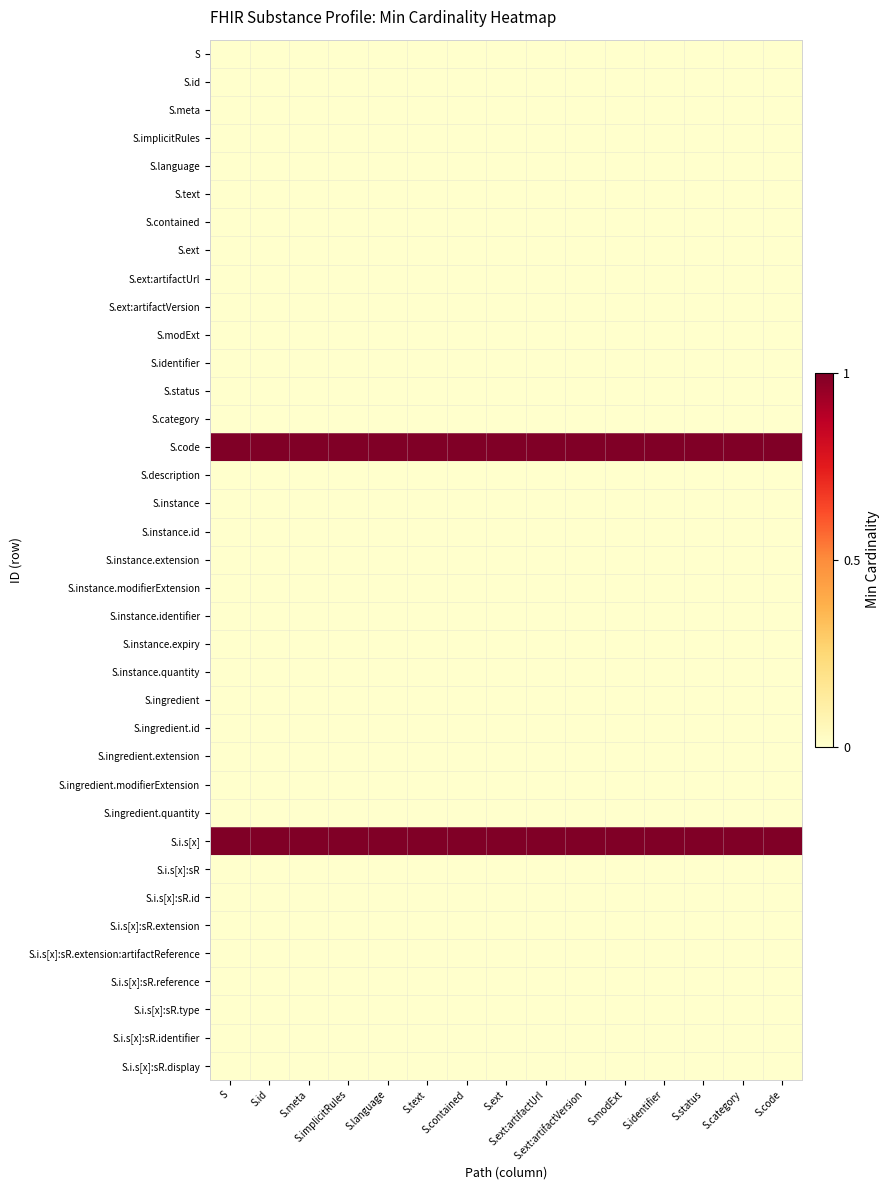

Reading left to right, what are all the values shown in this chart?

S: S=0	S.id=0	S.meta=0	S.implicitRules=0	S.language=0	S.text=0	S.contained=0	S.ext=0	S.ext:artifactUrl=0	S.ext:artifactVersion=0	S.modExt=0	S.identifier=0	S.status=0	S.category=0	S.code=0
S.id: S=0	S.id=0	S.meta=0	S.implicitRules=0	S.language=0	S.text=0	S.contained=0	S.ext=0	S.ext:artifactUrl=0	S.ext:artifactVersion=0	S.modExt=0	S.identifier=0	S.status=0	S.category=0	S.code=0
S.meta: S=0	S.id=0	S.meta=0	S.implicitRules=0	S.language=0	S.text=0	S.contained=0	S.ext=0	S.ext:artifactUrl=0	S.ext:artifactVersion=0	S.modExt=0	S.identifier=0	S.status=0	S.category=0	S.code=0
S.implicitRules: S=0	S.id=0	S.meta=0	S.implicitRules=0	S.language=0	S.text=0	S.contained=0	S.ext=0	S.ext:artifactUrl=0	S.ext:artifactVersion=0	S.modExt=0	S.identifier=0	S.status=0	S.category=0	S.code=0
S.language: S=0	S.id=0	S.meta=0	S.implicitRules=0	S.language=0	S.text=0	S.contained=0	S.ext=0	S.ext:artifactUrl=0	S.ext:artifactVersion=0	S.modExt=0	S.identifier=0	S.status=0	S.category=0	S.code=0
S.text: S=0	S.id=0	S.meta=0	S.implicitRules=0	S.language=0	S.text=0	S.contained=0	S.ext=0	S.ext:artifactUrl=0	S.ext:artifactVersion=0	S.modExt=0	S.identifier=0	S.status=0	S.category=0	S.code=0
S.contained: S=0	S.id=0	S.meta=0	S.implicitRules=0	S.language=0	S.text=0	S.contained=0	S.ext=0	S.ext:artifactUrl=0	S.ext:artifactVersion=0	S.modExt=0	S.identifier=0	S.status=0	S.category=0	S.code=0
S.ext: S=0	S.id=0	S.meta=0	S.implicitRules=0	S.language=0	S.text=0	S.contained=0	S.ext=0	S.ext:artifactUrl=0	S.ext:artifactVersion=0	S.modExt=0	S.identifier=0	S.status=0	S.category=0	S.code=0
S.ext:artifactUrl: S=0	S.id=0	S.meta=0	S.implicitRules=0	S.language=0	S.text=0	S.contained=0	S.ext=0	S.ext:artifactUrl=0	S.ext:artifactVersion=0	S.modExt=0	S.identifier=0	S.status=0	S.category=0	S.code=0
S.ext:artifactVersion: S=0	S.id=0	S.meta=0	S.implicitRules=0	S.language=0	S.text=0	S.contained=0	S.ext=0	S.ext:artifactUrl=0	S.ext:artifactVersion=0	S.modExt=0	S.identifier=0	S.status=0	S.category=0	S.code=0
S.modExt: S=0	S.id=0	S.meta=0	S.implicitRules=0	S.language=0	S.text=0	S.contained=0	S.ext=0	S.ext:artifactUrl=0	S.ext:artifactVersion=0	S.modExt=0	S.identifier=0	S.status=0	S.category=0	S.code=0
S.identifier: S=0	S.id=0	S.meta=0	S.implicitRules=0	S.language=0	S.text=0	S.contained=0	S.ext=0	S.ext:artifactUrl=0	S.ext:artifactVersion=0	S.modExt=0	S.identifier=0	S.status=0	S.category=0	S.code=0
S.status: S=0	S.id=0	S.meta=0	S.implicitRules=0	S.language=0	S.text=0	S.contained=0	S.ext=0	S.ext:artifactUrl=0	S.ext:artifactVersion=0	S.modExt=0	S.identifier=0	S.status=0	S.category=0	S.code=0
S.category: S=0	S.id=0	S.meta=0	S.implicitRules=0	S.language=0	S.text=0	S.contained=0	S.ext=0	S.ext:artifactUrl=0	S.ext:artifactVersion=0	S.modExt=0	S.identifier=0	S.status=0	S.category=0	S.code=0
S.code: S=1	S.id=1	S.meta=1	S.implicitRules=1	S.language=1	S.text=1	S.contained=1	S.ext=1	S.ext:artifactUrl=1	S.ext:artifactVersion=1	S.modExt=1	S.identifier=1	S.status=1	S.category=1	S.code=1
S.description: S=0	S.id=0	S.meta=0	S.implicitRules=0	S.language=0	S.text=0	S.contained=0	S.ext=0	S.ext:artifactUrl=0	S.ext:artifactVersion=0	S.modExt=0	S.identifier=0	S.status=0	S.category=0	S.code=0
S.instance: S=0	S.id=0	S.meta=0	S.implicitRules=0	S.language=0	S.text=0	S.contained=0	S.ext=0	S.ext:artifactUrl=0	S.ext:artifactVersion=0	S.modExt=0	S.identifier=0	S.status=0	S.category=0	S.code=0
S.instance.id: S=0	S.id=0	S.meta=0	S.implicitRules=0	S.language=0	S.text=0	S.contained=0	S.ext=0	S.ext:artifactUrl=0	S.ext:artifactVersion=0	S.modExt=0	S.identifier=0	S.status=0	S.category=0	S.code=0
S.instance.extension: S=0	S.id=0	S.meta=0	S.implicitRules=0	S.language=0	S.text=0	S.contained=0	S.ext=0	S.ext:artifactUrl=0	S.ext:artifactVersion=0	S.modExt=0	S.identifier=0	S.status=0	S.category=0	S.code=0
S.instance.modifierExtension: S=0	S.id=0	S.meta=0	S.implicitRules=0	S.language=0	S.text=0	S.contained=0	S.ext=0	S.ext:artifactUrl=0	S.ext:artifactVersion=0	S.modExt=0	S.identifier=0	S.status=0	S.category=0	S.code=0
S.instance.identifier: S=0	S.id=0	S.meta=0	S.implicitRules=0	S.language=0	S.text=0	S.contained=0	S.ext=0	S.ext:artifactUrl=0	S.ext:artifactVersion=0	S.modExt=0	S.identifier=0	S.status=0	S.category=0	S.code=0
S.instance.expiry: S=0	S.id=0	S.meta=0	S.implicitRules=0	S.language=0	S.text=0	S.contained=0	S.ext=0	S.ext:artifactUrl=0	S.ext:artifactVersion=0	S.modExt=0	S.identifier=0	S.status=0	S.category=0	S.code=0
S.instance.quantity: S=0	S.id=0	S.meta=0	S.implicitRules=0	S.language=0	S.text=0	S.contained=0	S.ext=0	S.ext:artifactUrl=0	S.ext:artifactVersion=0	S.modExt=0	S.identifier=0	S.status=0	S.category=0	S.code=0
S.ingredient: S=0	S.id=0	S.meta=0	S.implicitRules=0	S.language=0	S.text=0	S.contained=0	S.ext=0	S.ext:artifactUrl=0	S.ext:artifactVersion=0	S.modExt=0	S.identifier=0	S.status=0	S.category=0	S.code=0
S.ingredient.id: S=0	S.id=0	S.meta=0	S.implicitRules=0	S.language=0	S.text=0	S.contained=0	S.ext=0	S.ext:artifactUrl=0	S.ext:artifactVersion=0	S.modExt=0	S.identifier=0	S.status=0	S.category=0	S.code=0
S.ingredient.extension: S=0	S.id=0	S.meta=0	S.implicitRules=0	S.language=0	S.text=0	S.contained=0	S.ext=0	S.ext:artifactUrl=0	S.ext:artifactVersion=0	S.modExt=0	S.identifier=0	S.status=0	S.category=0	S.code=0
S.ingredient.modifierExtension: S=0	S.id=0	S.meta=0	S.implicitRules=0	S.language=0	S.text=0	S.contained=0	S.ext=0	S.ext:artifactUrl=0	S.ext:artifactVersion=0	S.modExt=0	S.identifier=0	S.status=0	S.category=0	S.code=0
S.ingredient.quantity: S=0	S.id=0	S.meta=0	S.implicitRules=0	S.language=0	S.text=0	S.contained=0	S.ext=0	S.ext:artifactUrl=0	S.ext:artifactVersion=0	S.modExt=0	S.identifier=0	S.status=0	S.category=0	S.code=0
S.i.s[x]: S=1	S.id=1	S.meta=1	S.implicitRules=1	S.language=1	S.text=1	S.contained=1	S.ext=1	S.ext:artifactUrl=1	S.ext:artifactVersion=1	S.modExt=1	S.identifier=1	S.status=1	S.category=1	S.code=1
S.i.s[x]:sR: S=0	S.id=0	S.meta=0	S.implicitRules=0	S.language=0	S.text=0	S.contained=0	S.ext=0	S.ext:artifactUrl=0	S.ext:artifactVersion=0	S.modExt=0	S.identifier=0	S.status=0	S.category=0	S.code=0
S.i.s[x]:sR.id: S=0	S.id=0	S.meta=0	S.implicitRules=0	S.language=0	S.text=0	S.contained=0	S.ext=0	S.ext:artifactUrl=0	S.ext:artifactVersion=0	S.modExt=0	S.identifier=0	S.status=0	S.category=0	S.code=0
S.i.s[x]:sR.extension: S=0	S.id=0	S.meta=0	S.implicitRules=0	S.language=0	S.text=0	S.contained=0	S.ext=0	S.ext:artifactUrl=0	S.ext:artifactVersion=0	S.modExt=0	S.identifier=0	S.status=0	S.category=0	S.code=0
S.i.s[x]:sR.extension:artifactReference: S=0	S.id=0	S.meta=0	S.implicitRules=0	S.language=0	S.text=0	S.contained=0	S.ext=0	S.ext:artifactUrl=0	S.ext:artifactVersion=0	S.modExt=0	S.identifier=0	S.status=0	S.category=0	S.code=0
S.i.s[x]:sR.reference: S=0	S.id=0	S.meta=0	S.implicitRules=0	S.language=0	S.text=0	S.contained=0	S.ext=0	S.ext:artifactUrl=0	S.ext:artifactVersion=0	S.modExt=0	S.identifier=0	S.status=0	S.category=0	S.code=0
S.i.s[x]:sR.type: S=0	S.id=0	S.meta=0	S.implicitRules=0	S.language=0	S.text=0	S.contained=0	S.ext=0	S.ext:artifactUrl=0	S.ext:artifactVersion=0	S.modExt=0	S.identifier=0	S.status=0	S.category=0	S.code=0
S.i.s[x]:sR.identifier: S=0	S.id=0	S.meta=0	S.implicitRules=0	S.language=0	S.text=0	S.contained=0	S.ext=0	S.ext:artifactUrl=0	S.ext:artifactVersion=0	S.modExt=0	S.identifier=0	S.status=0	S.category=0	S.code=0
S.i.s[x]:sR.display: S=0	S.id=0	S.meta=0	S.implicitRules=0	S.language=0	S.text=0	S.contained=0	S.ext=0	S.ext:artifactUrl=0	S.ext:artifactVersion=0	S.modExt=0	S.identifier=0	S.status=0	S.category=0	S.code=0